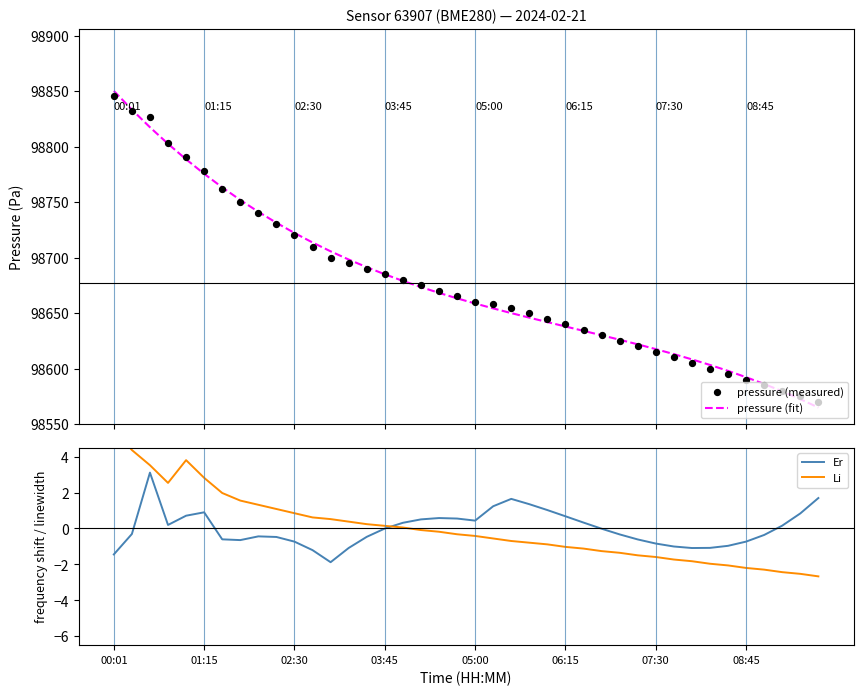

True or false: Er has a value of -2.5 at 00:01.

False